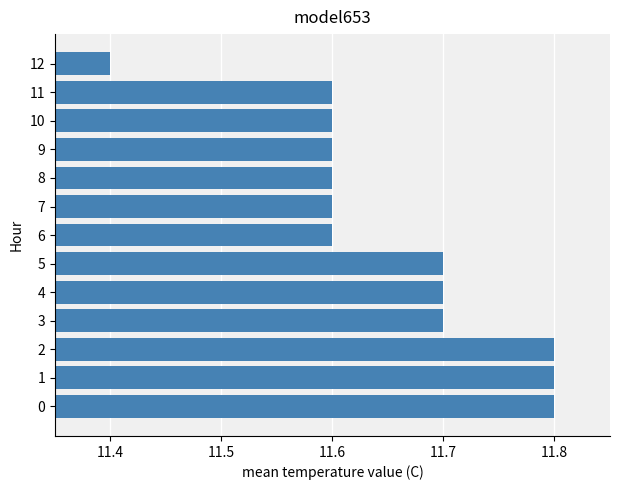

What is the maximum value shown in the chart?

11.8